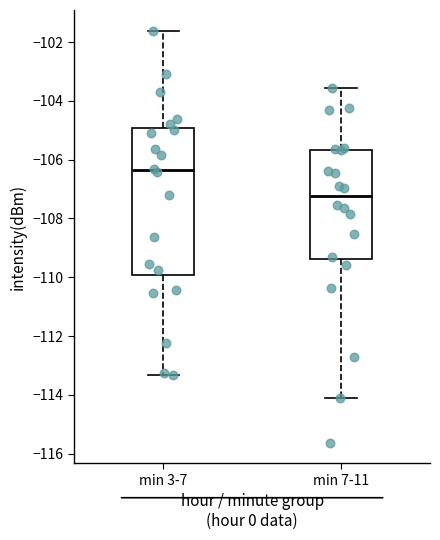

Which box is the tallest, from its lower edge to its upper edge?

min 3-7